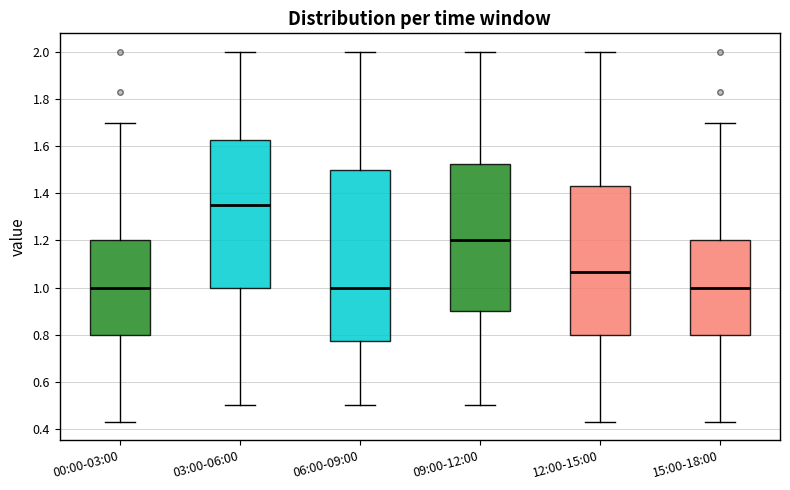

Reading left to right, read every box against the y-axis: the position of its median line, the range the box covers, and the ends of its whiskers. The values are not printed on the chart, so give them approximately, as read against the axis.

00:00-03:00: median 1.00, box 0.80 to 1.20, whiskers 0.44 to 1.70
03:00-06:00: median 1.36, box 1.00 to 1.62, whiskers 0.50 to 2.00
06:00-09:00: median 1.00, box 0.78 to 1.50, whiskers 0.50 to 2.00
09:00-12:00: median 1.20, box 0.90 to 1.52, whiskers 0.50 to 2.00
12:00-15:00: median 1.06, box 0.80 to 1.44, whiskers 0.44 to 2.00
15:00-18:00: median 1.00, box 0.80 to 1.20, whiskers 0.44 to 1.70